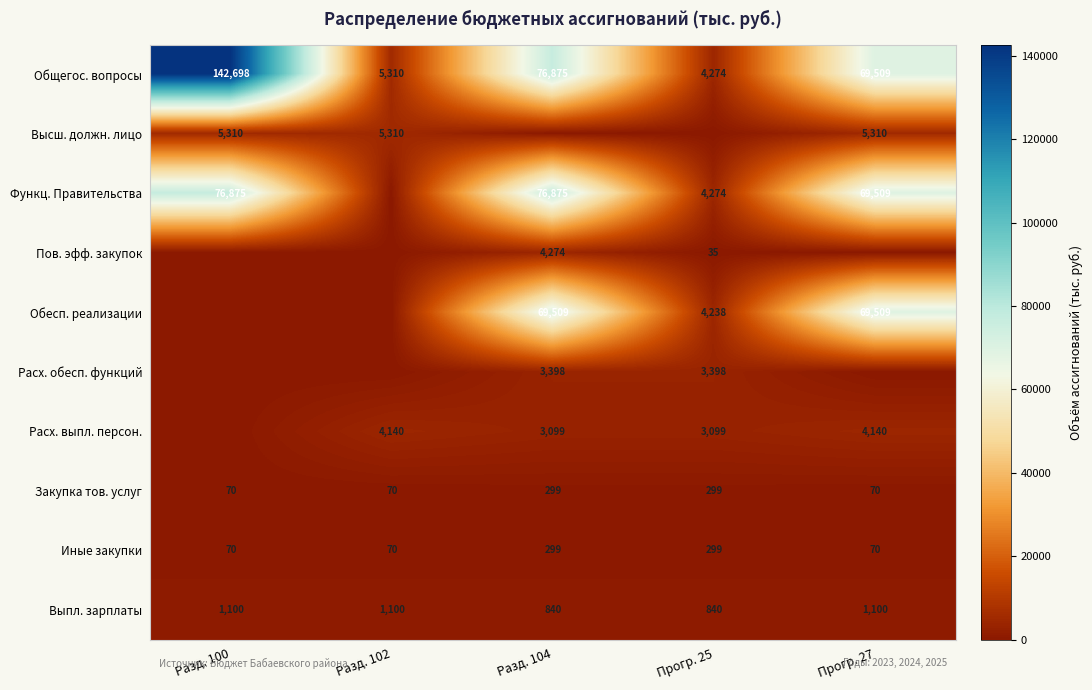

Read the Иные закупки value at Прогр. 25.

299